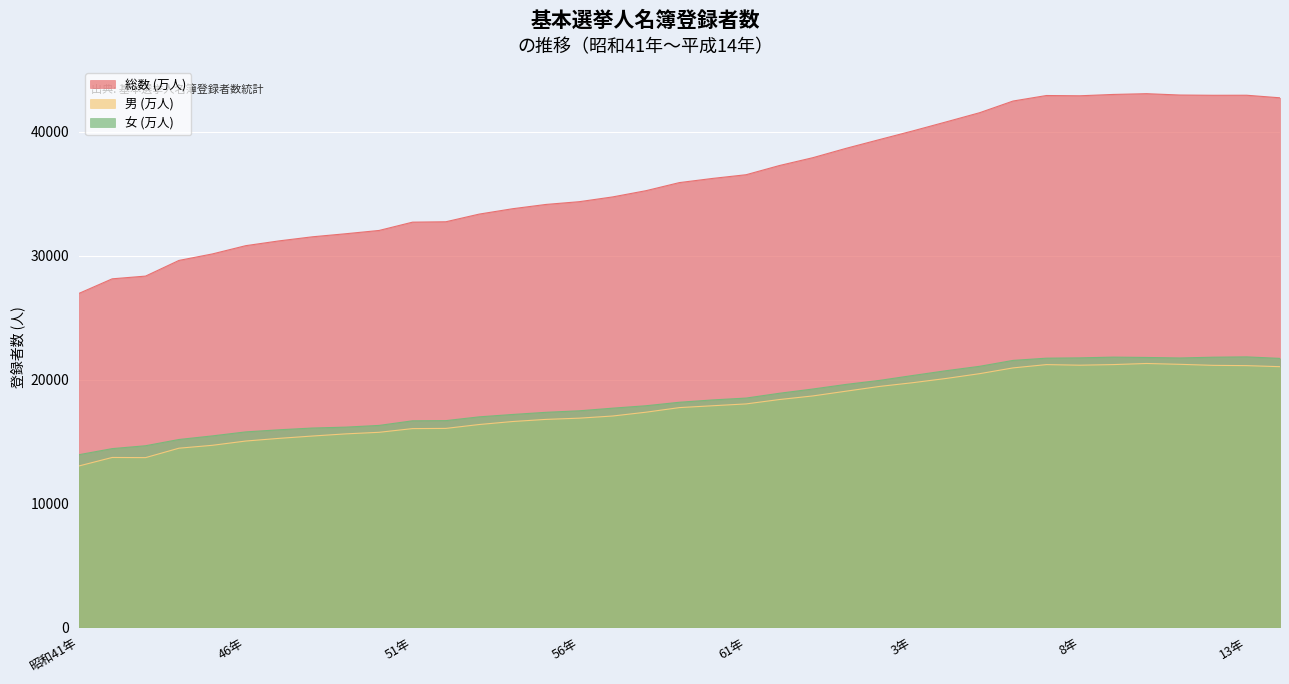

Where is the first local maximum for 総数 (万人)?

7年